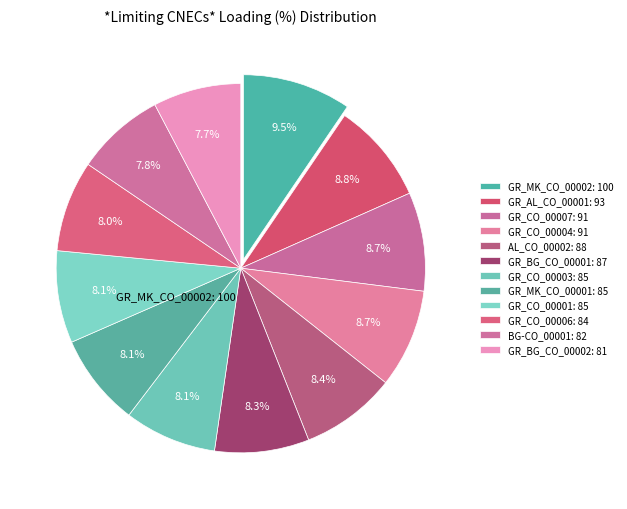

How many slices are in this pie chart?

12